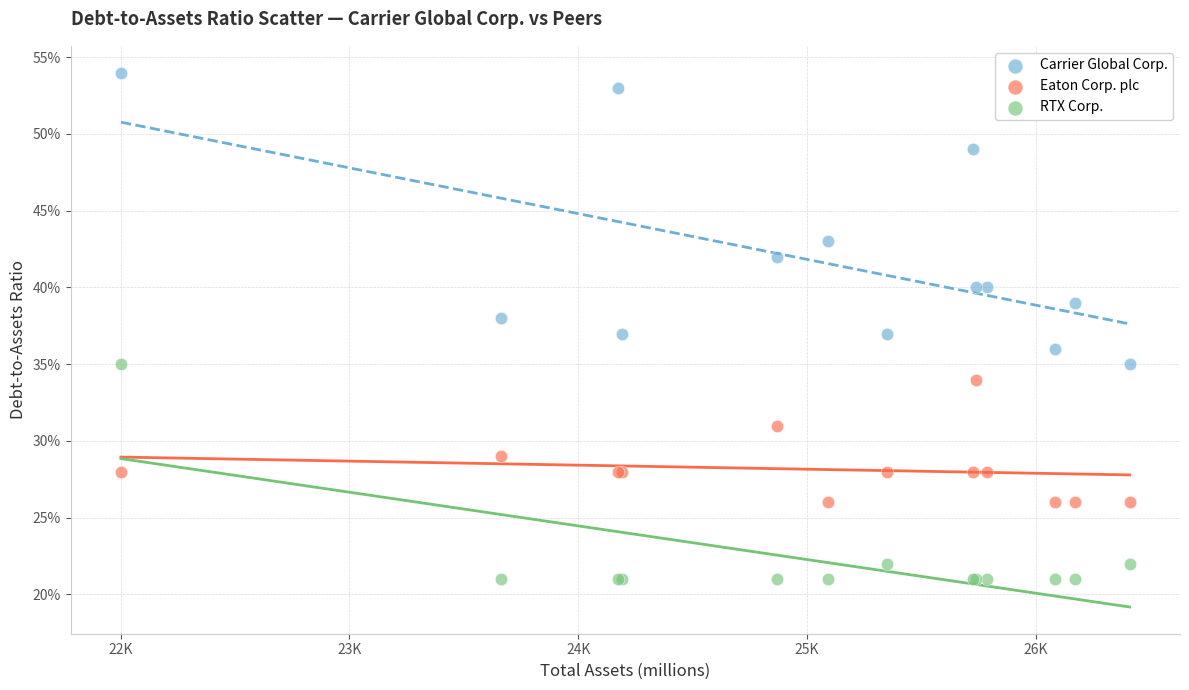

What are all the series names shown in the legend?

Carrier Global Corp., Eaton Corp. plc, RTX Corp.